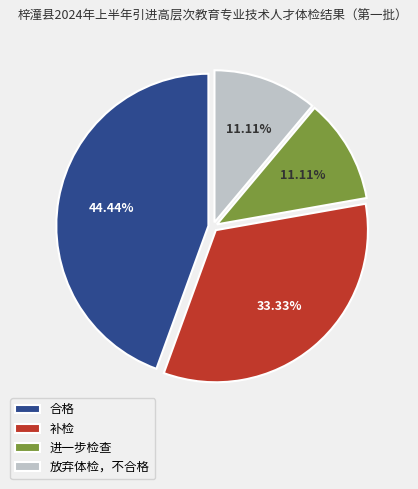

What percentage is the 补检 slice, to the nearest percent?

33%